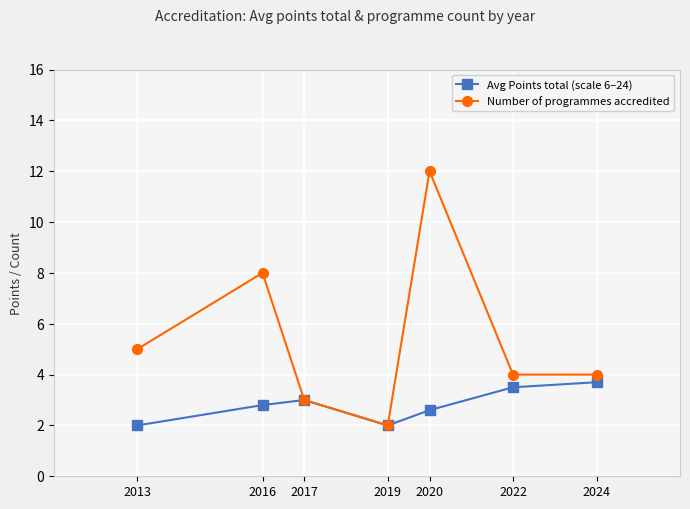

Which series changed the most between 2019 and 2022?

Number of programmes accredited